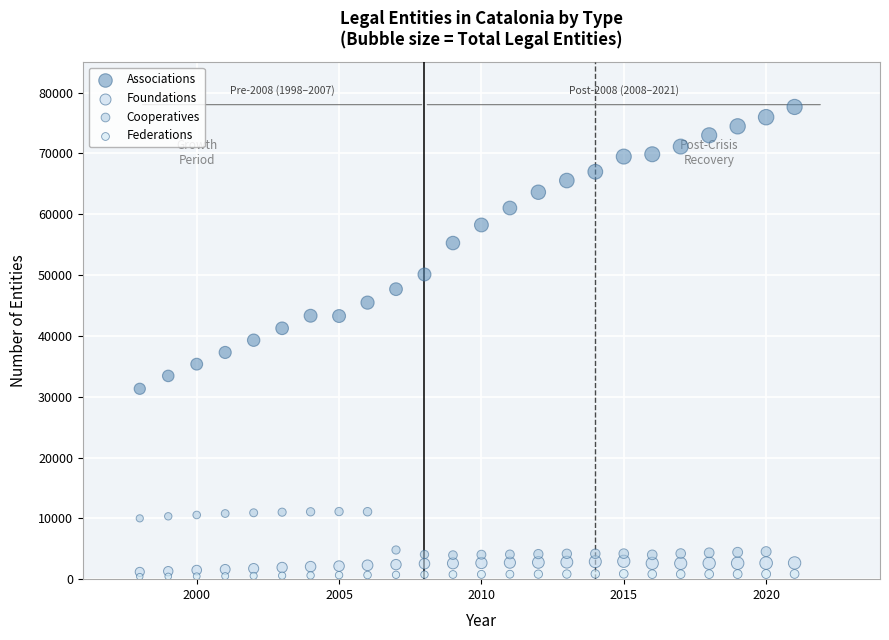

Which series reaches the maximum Y coordinate?

Associations